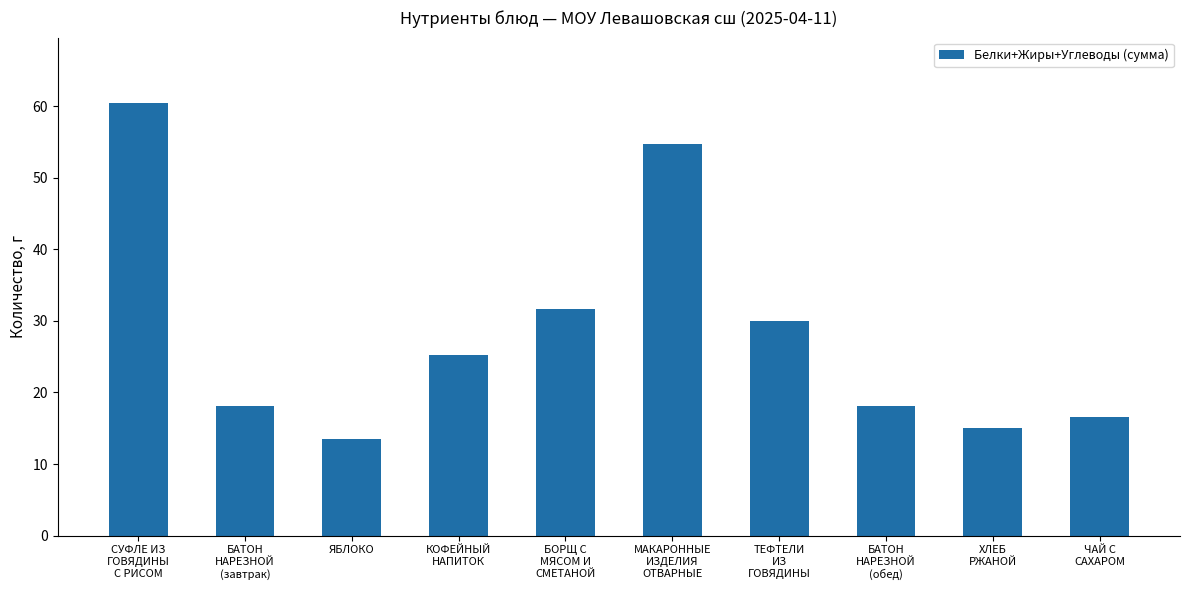

What is the approximate value at КОФЕЙНЫЙ
НАПИТОК?

25.2